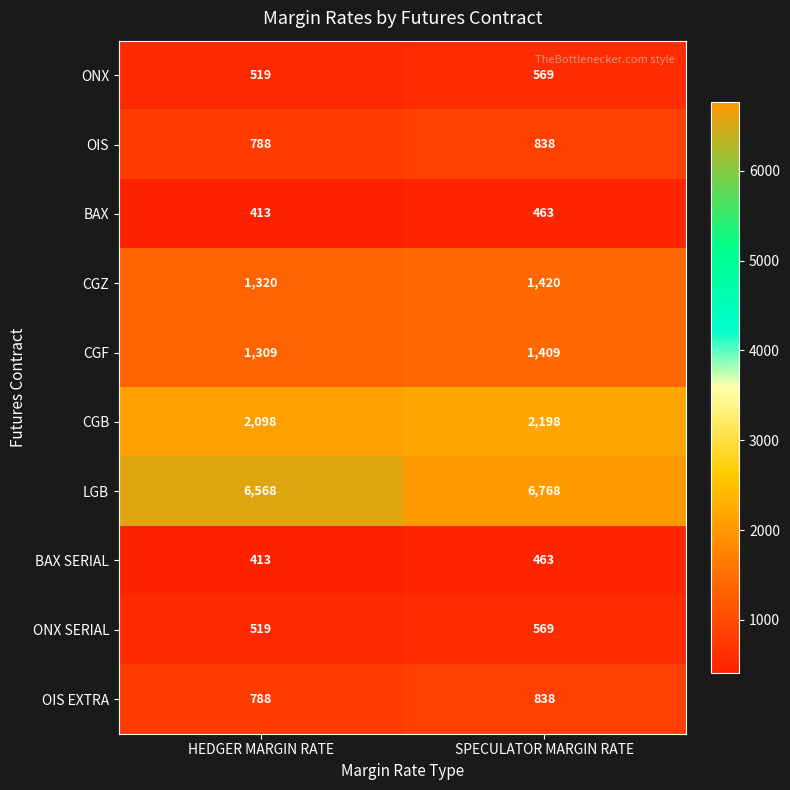

Which series has the largest total across all categories?

LGB